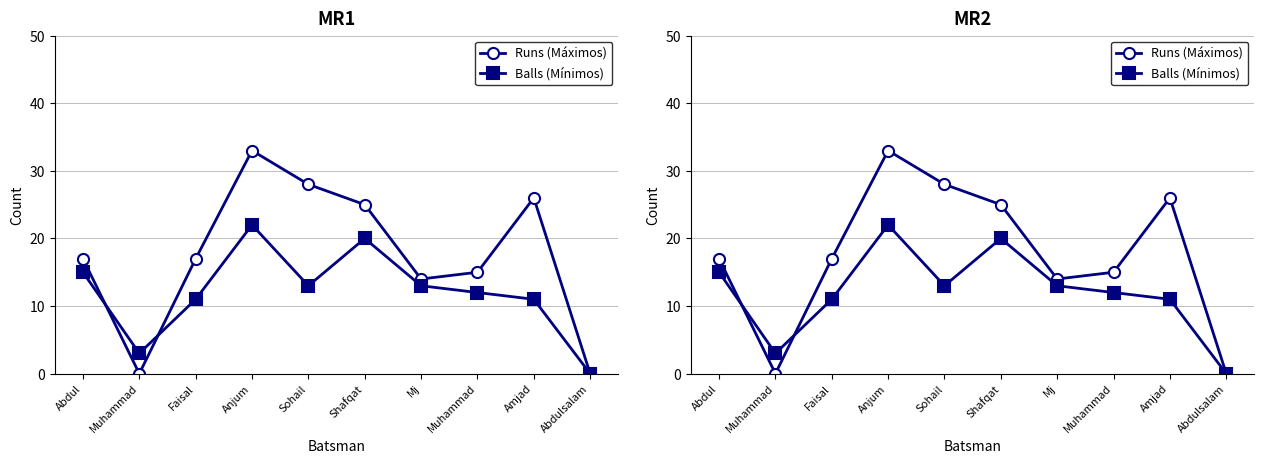

Reading right to left, what are all the values shown in this chart?

Runs (Máximos): 0	26	15	14	25	28	33	17	0	17
Balls (Mínimos): 0	11	12	13	20	13	22	11	3	15